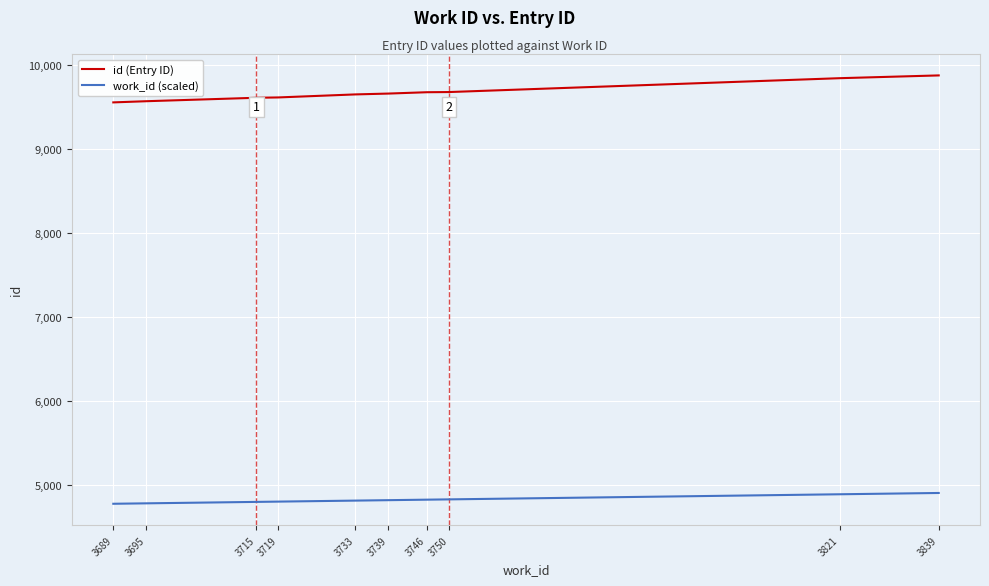

True or false: work_id (scaled) and id (Entry ID) intersect in this chart.

False